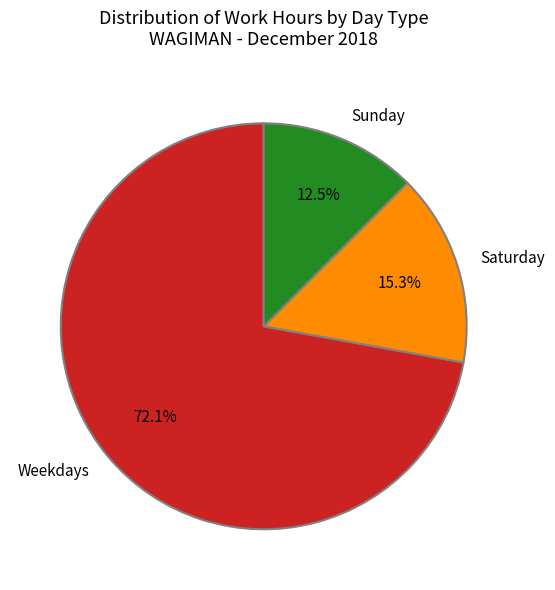

Between Weekdays and Sunday, which is larger?

Weekdays